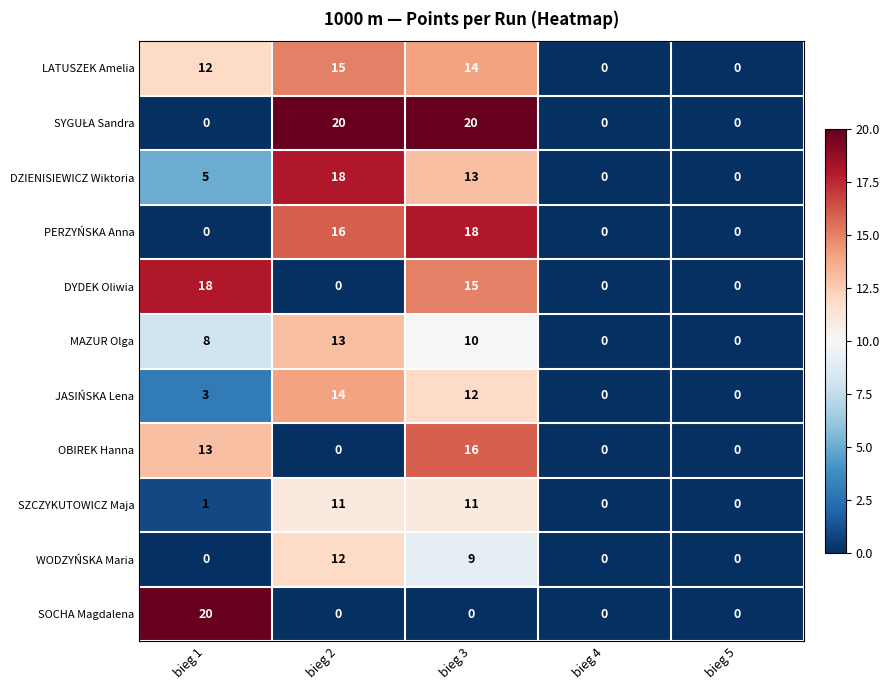

What is the sum of the OBIREK Hanna values at bieg 1 and bieg 4?

13